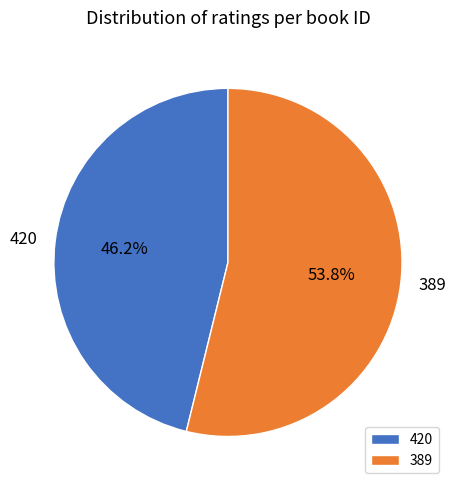

Count the number of slices in the pie.

2